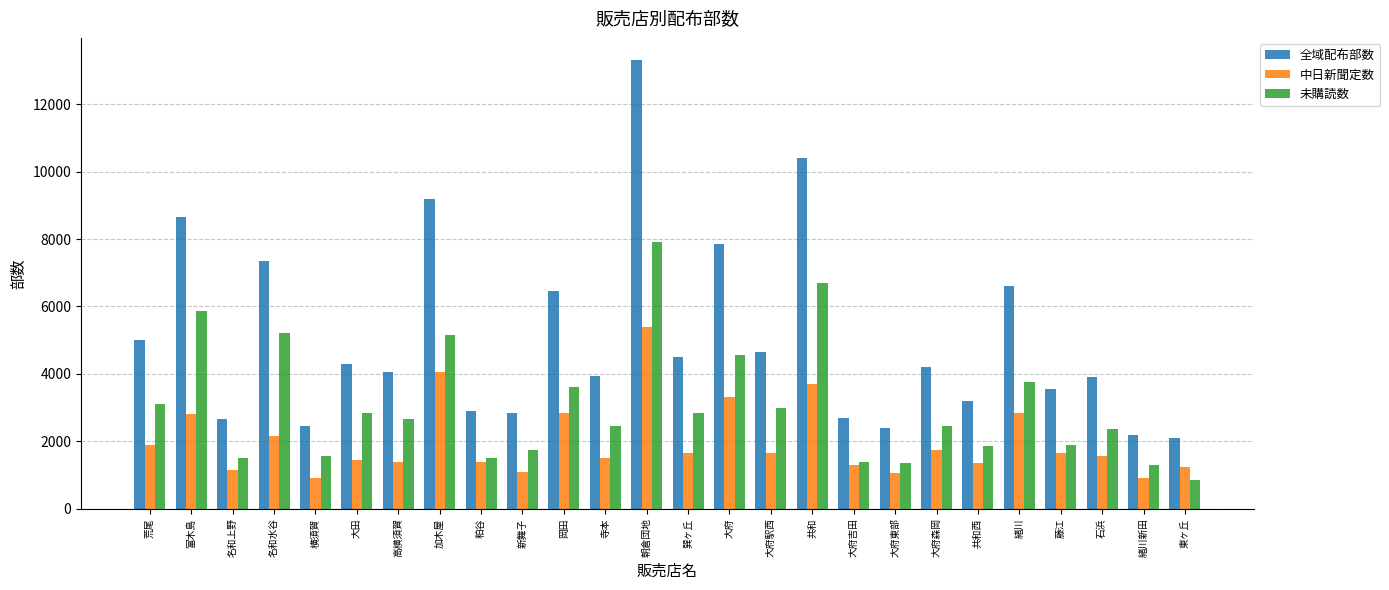

What is the average value of the 中日新聞定数 series?

2000